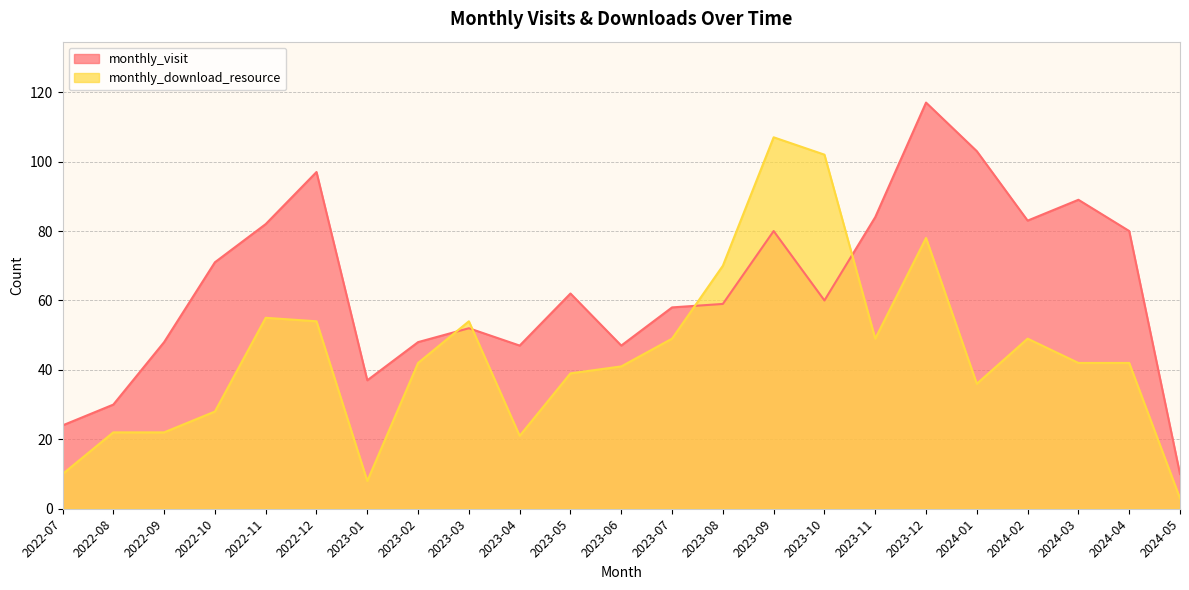

At which label is monthly_download_resource closest to 55?

2022-11